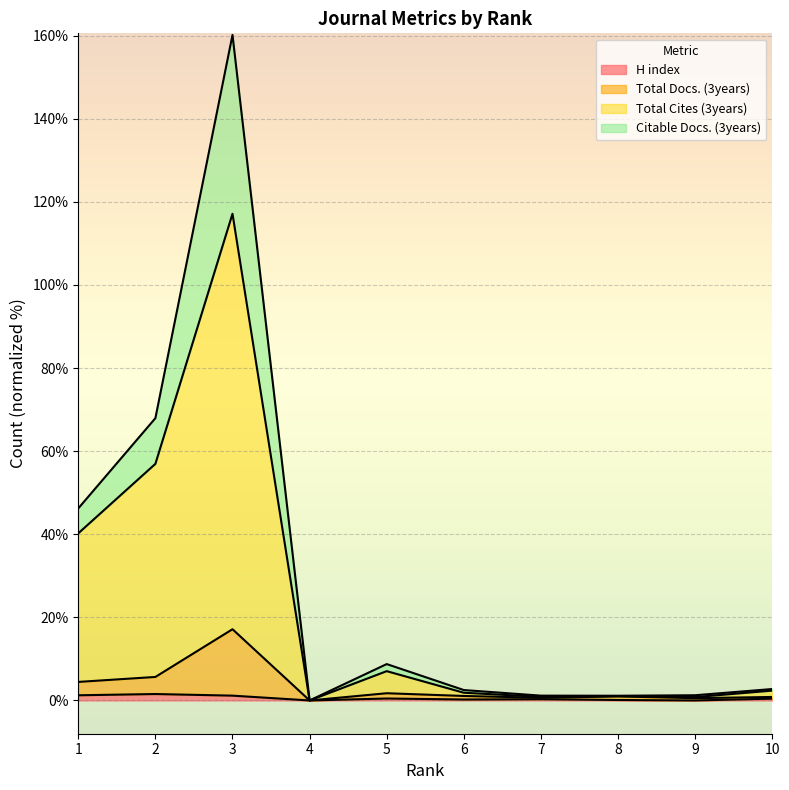

Which label corresponds to the largest value in the chart?

3